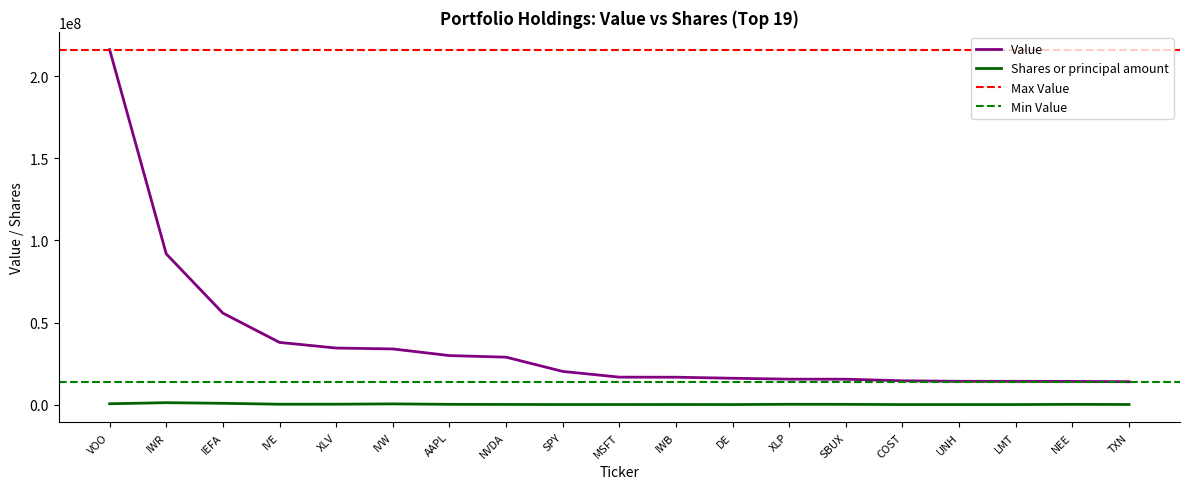

Which series has the largest range (max minus min)?

Value